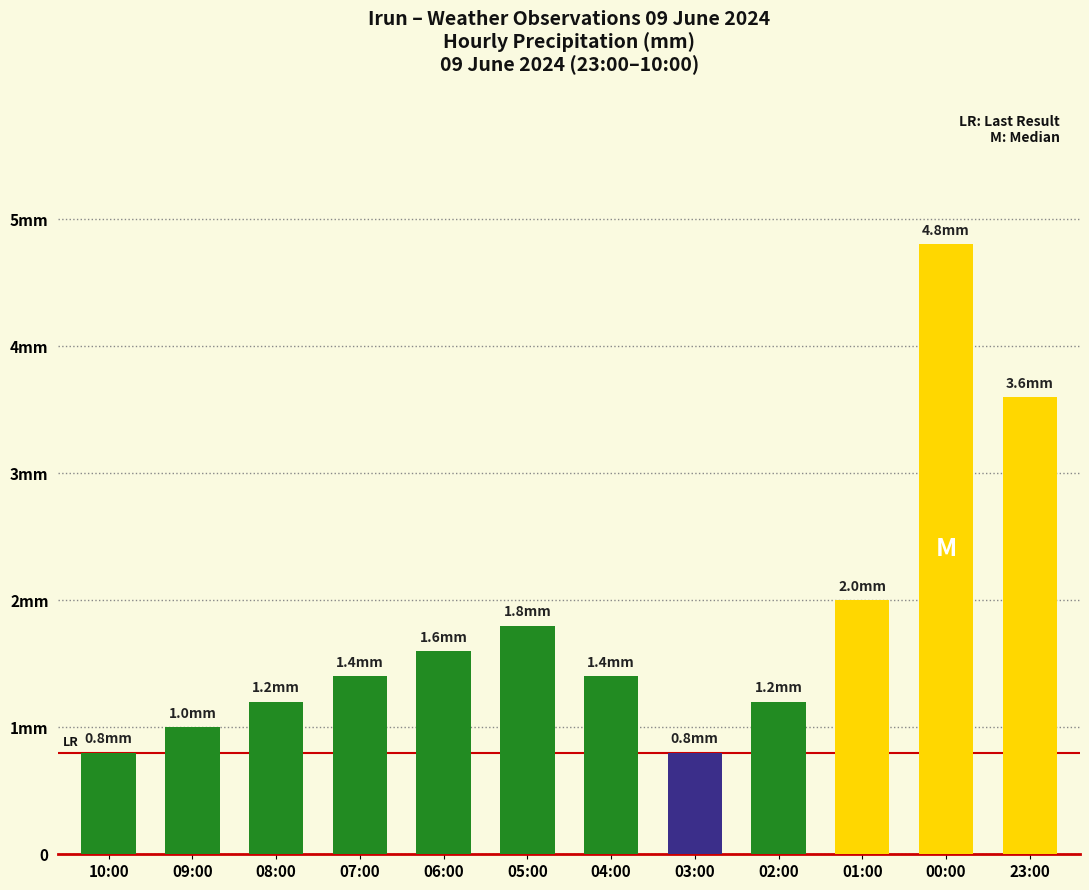

What position from the right is 07:00?

9